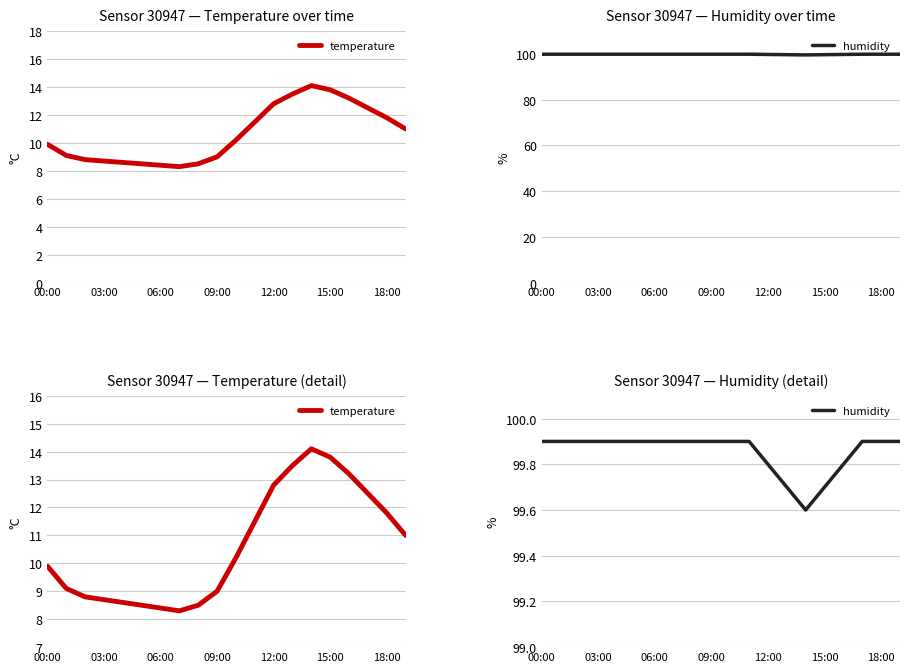

How many interior local valleys does the humidity series have?

1